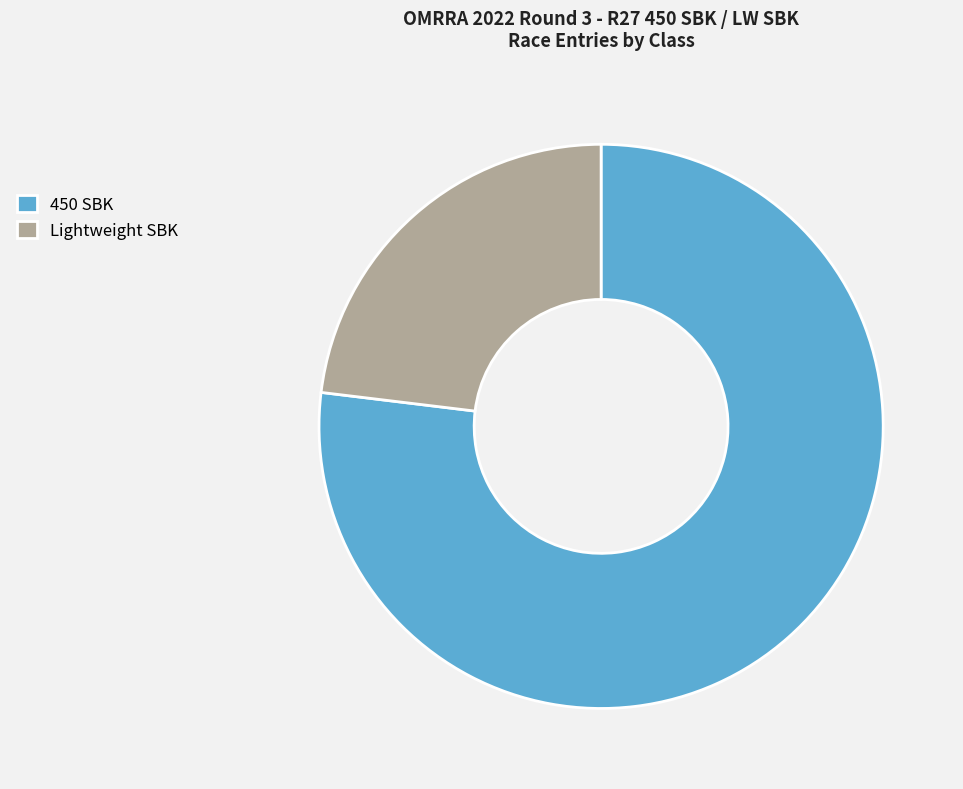

Is it true that 450 SBK is 77% of the pie?

True